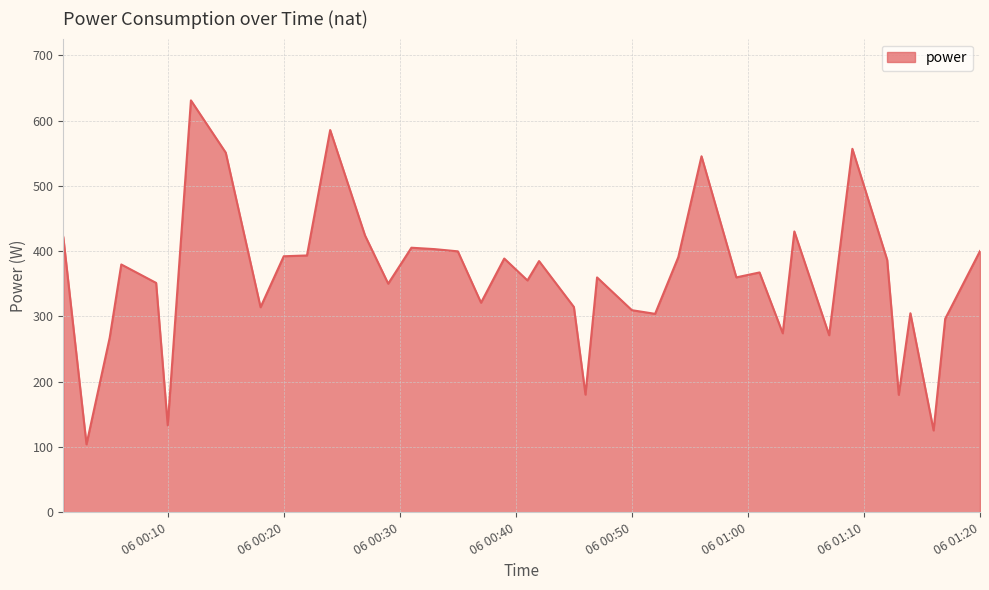

What is the smallest value displayed?

104.2